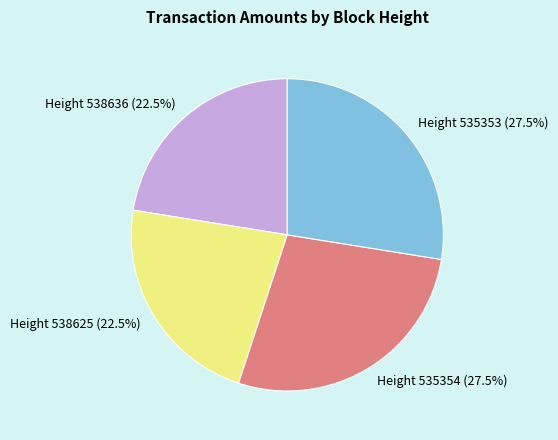

How many segments does this pie chart have?

4